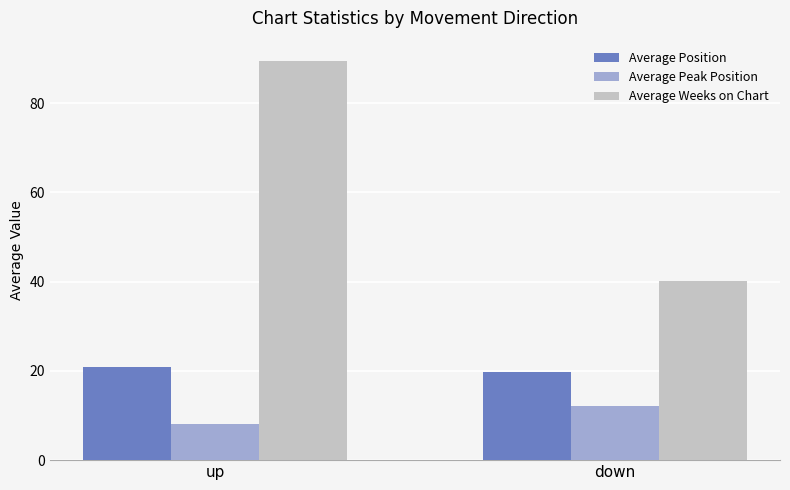

What is the sum of all Average Peak Position values?

20.3